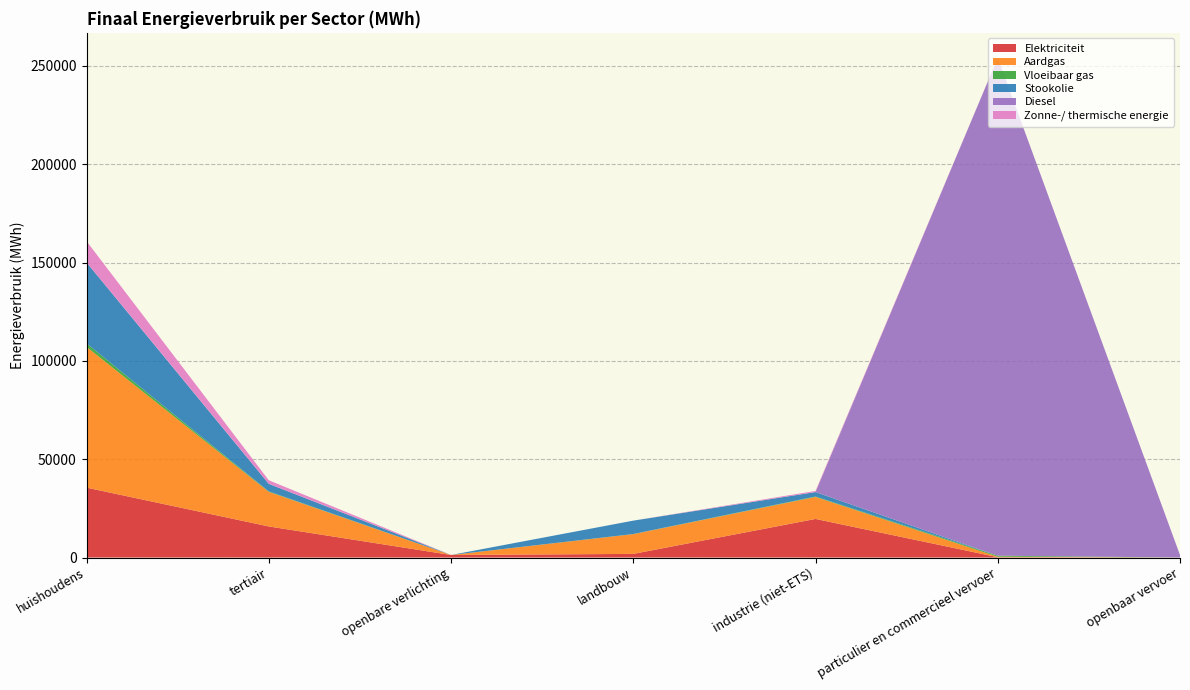

Reading right to left, list all the values displayed in this chart.

Elektriciteit: openbaar vervoer=13.2	particulier en commercieel vervoer=170.4	industrie (niet-ETS)=19624.0	landbouw=1846.3	openbare verlichting=1288.2	tertiair=15806.6	huishoudens=35547.4
Aardgas: openbaar vervoer=0.0	particulier en commercieel vervoer=245.0	industrie (niet-ETS)=11169.1	landbouw=10042.6	openbare verlichting=0.0	tertiair=17596.5	huishoudens=71591.0
Vloeibaar gas: openbaar vervoer=0.0	particulier en commercieel vervoer=498.7	industrie (niet-ETS)=230.5	landbouw=59.9	openbare verlichting=0.0	tertiair=214.5	huishoudens=1777.0
Stookolie: openbaar vervoer=0.0	particulier en commercieel vervoer=0.0	industrie (niet-ETS)=2273.8	landbouw=6811.2	openbare verlichting=0.0	tertiair=3861.6	huishoudens=41189.2
Diesel: openbaar vervoer=1244.6	particulier en commercieel vervoer=253210.9	industrie (niet-ETS)=0.0	landbouw=0.0	openbare verlichting=0.0	tertiair=0.0	huishoudens=0.0
Zonne-/ thermische energie: openbaar vervoer=0.0	particulier en commercieel vervoer=0.0	industrie (niet-ETS)=572.6	landbouw=0.0	openbare verlichting=0.0	tertiair=1814.5	huishoudens=10778.8